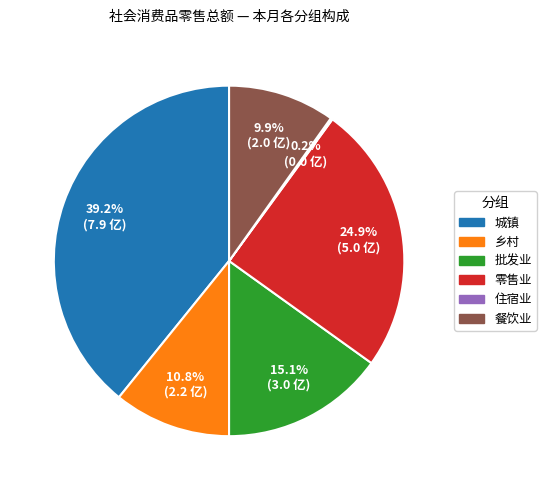

Does any single category account for the majority?

No